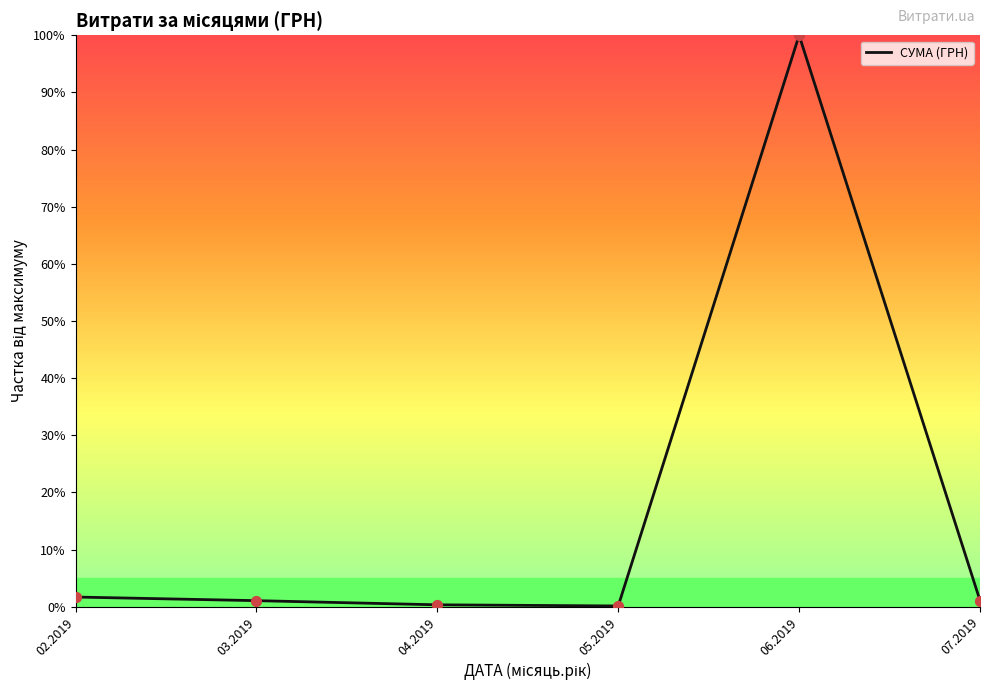

True or false: the data shows 1.1 at 07.2019.

True